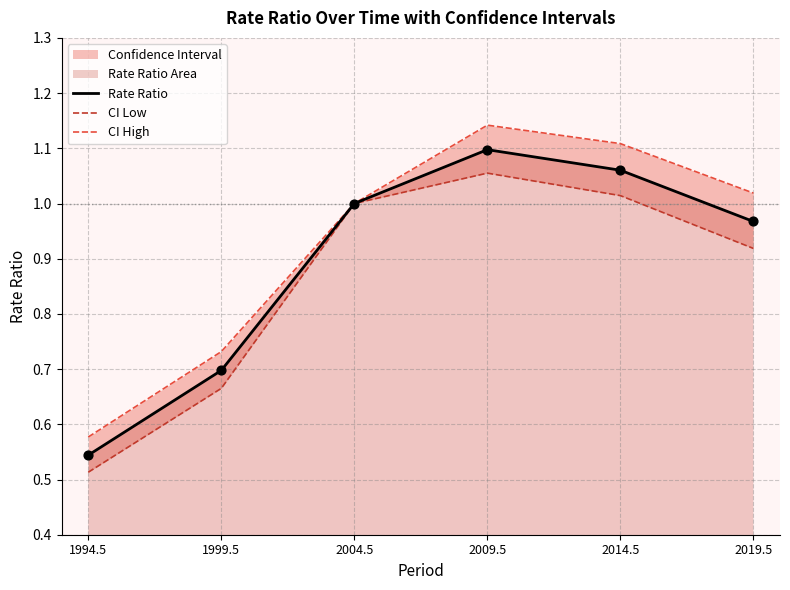

At how many categories does at least one series exceed 1?

3